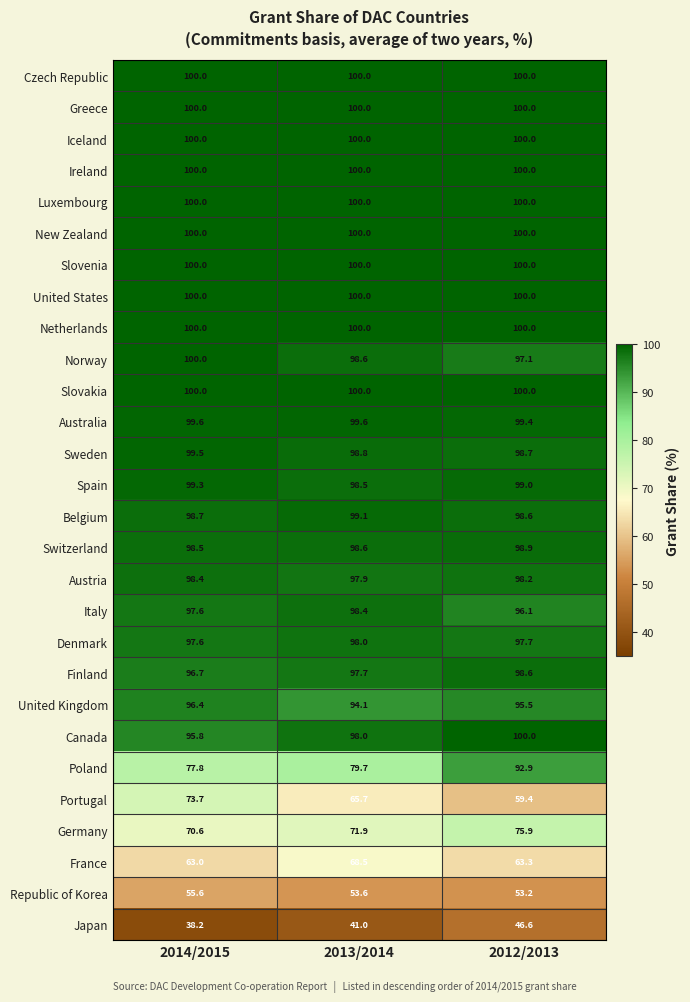

What is the approximate value of Portugal at 2013/2014?

65.7